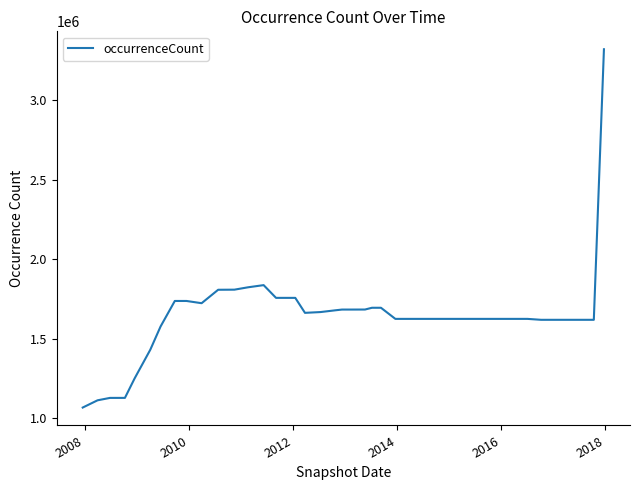

What is the smallest value displayed?

1067872